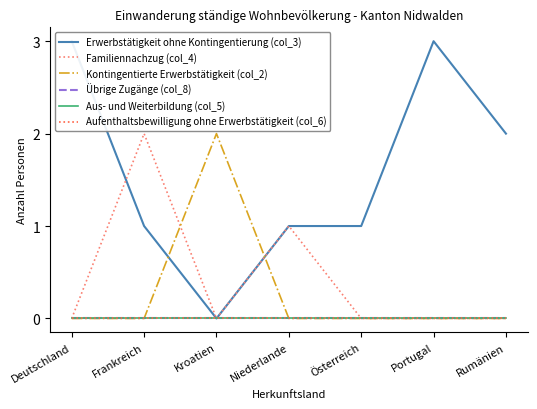

List the labels in order of Übrige Zugänge (col_8) value, smallest first.

Deutschland, Frankreich, Kroatien, Niederlande, Österreich, Portugal, Rumänien